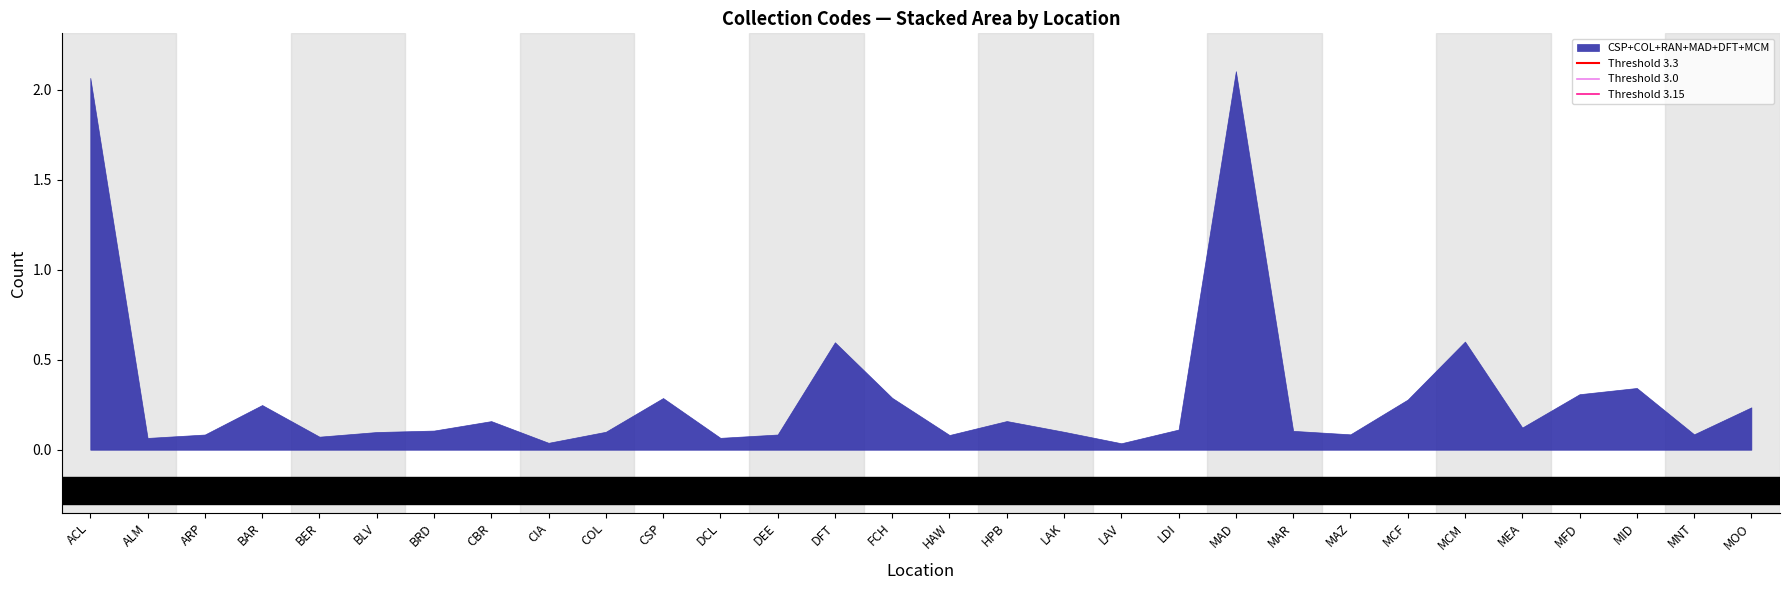

What is the sum of the Threshold 3.3 values at ALM and ACL?

6.6